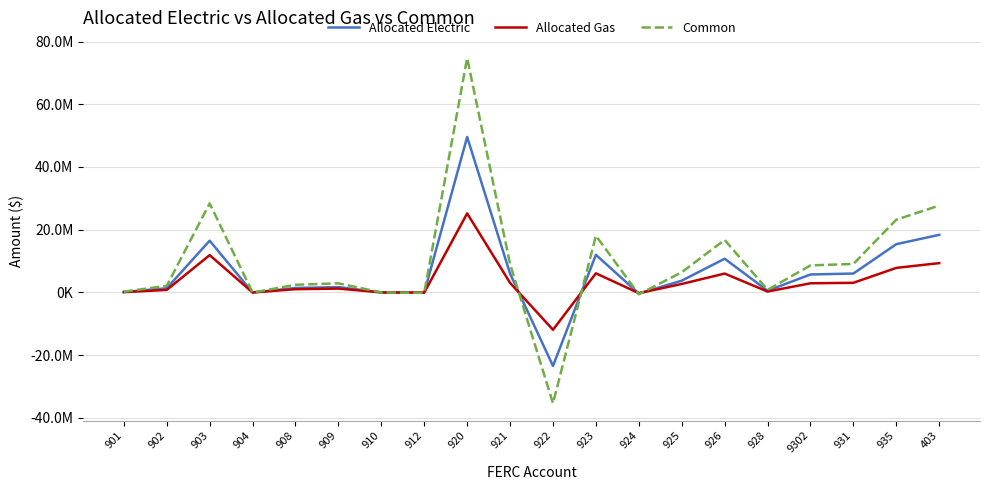

Reading left to right, list all the values displayed in this chart.

Allocated Electric: 127875.5	1316925.9	16492288.2	-39688.7	1413422.1	1680760.5	91.9	-85097.4	49580146.9	5975879.8	-23458328.8	11983307.7	-365459.3	3735688.6	10738859.0	533831.1	5714280.0	6017088.6	15381581.9	18363478.4
Allocated Gas: 92185.9	786789.7	11890978.5	-20128.5	1015381.7	1211492.2	66.2	-61325.3	25203370.0	3037399.4	-11924075.1	6089404.8	-246285.9	2692784.5	6004649.6	270985.5	2904203.3	3059462.0	7817209.8	9333658.2
Common: 220061.4	2103715.6	28383266.6	-59817.1	2428803.8	2892252.7	158.1	-146422.7	74783516.9	9013279.2	-35382403.9	18072712.5	-611745.1	6428473.1	16743508.6	804816.6	8618483.3	9076550.6	23198791.8	27697136.6